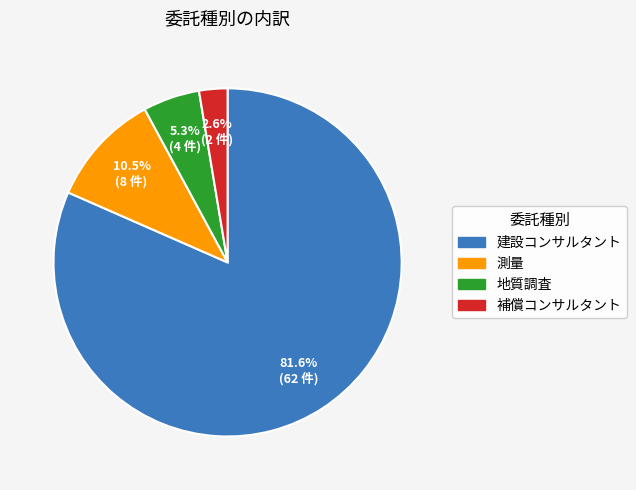

Between 地質調査 and 建設コンサルタント, which is larger?

建設コンサルタント